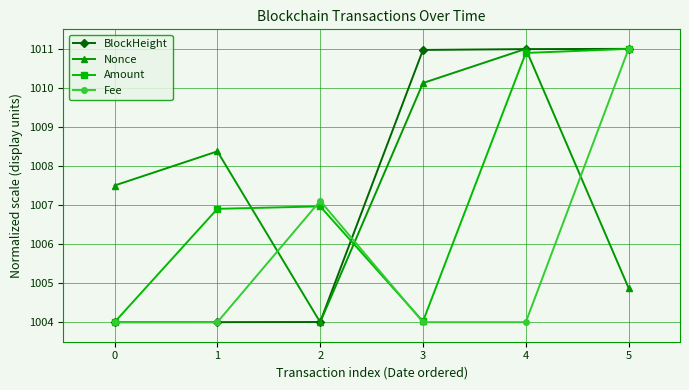

What is the difference between the BlockHeight values at 3 and 2?

7.0